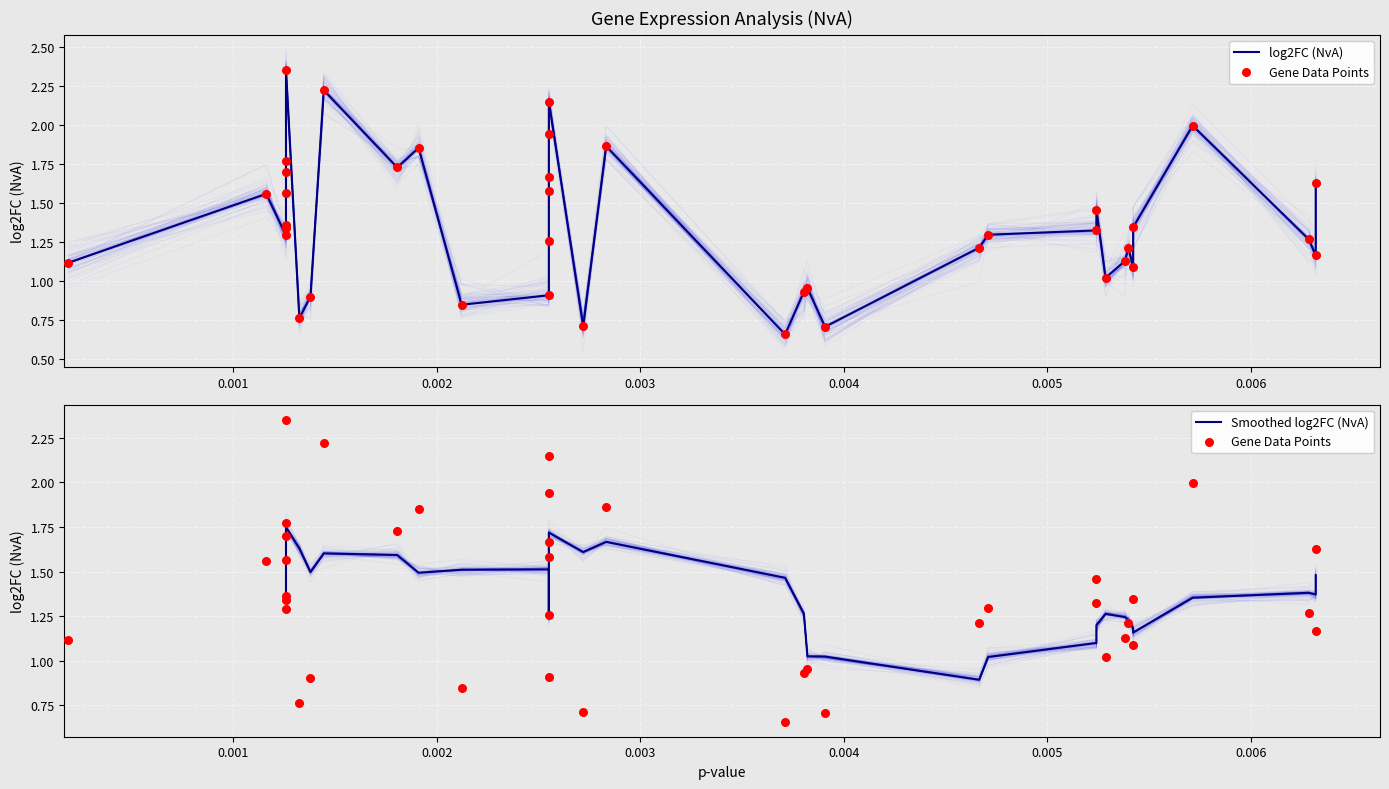

What is the ratio of the value at 26 to the value at 8?

0.5